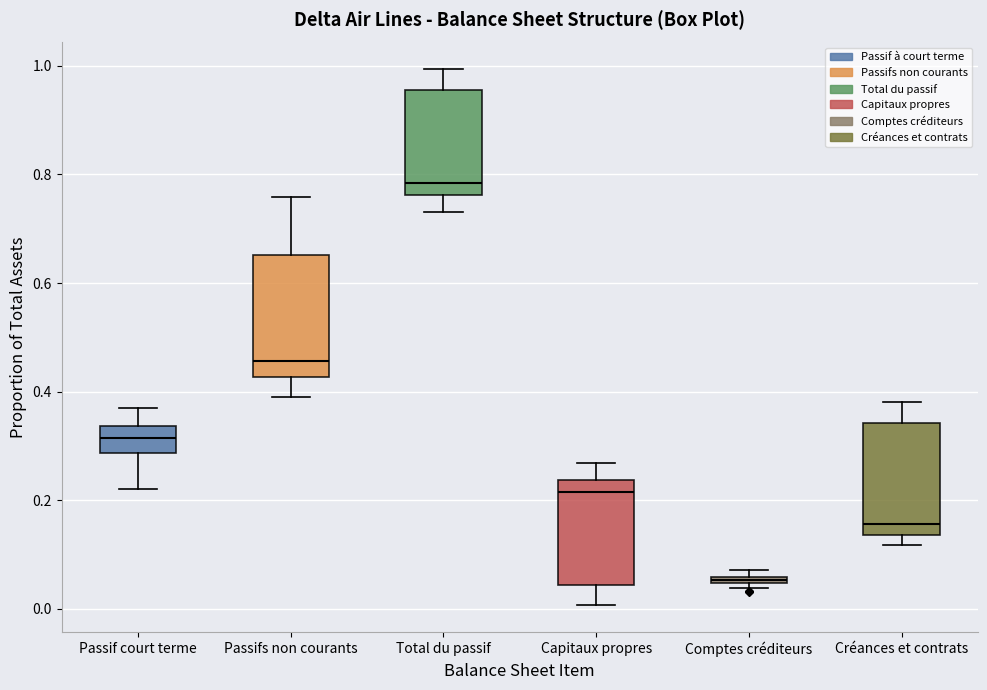

Which box has the lowest median line?

Comptes créditeurs